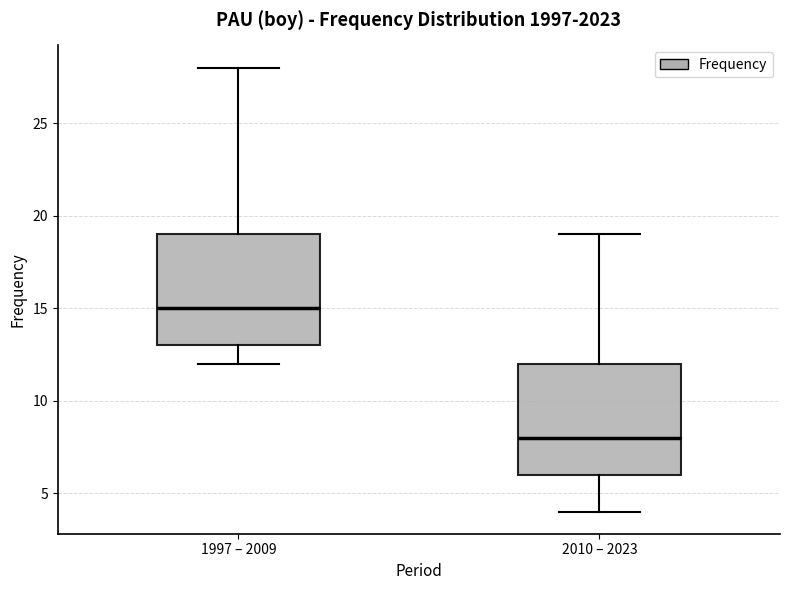

Reading left to right, read every box against the y-axis: the position of its median line, the range the box covers, and the ends of its whiskers. The values are not printed on the chart, so give them approximately, as read against the axis.

1997 – 2009: median 15, box 13 to 19, whiskers 12 to 28
2010 – 2023: median 8, box 6 to 12, whiskers 4 to 19